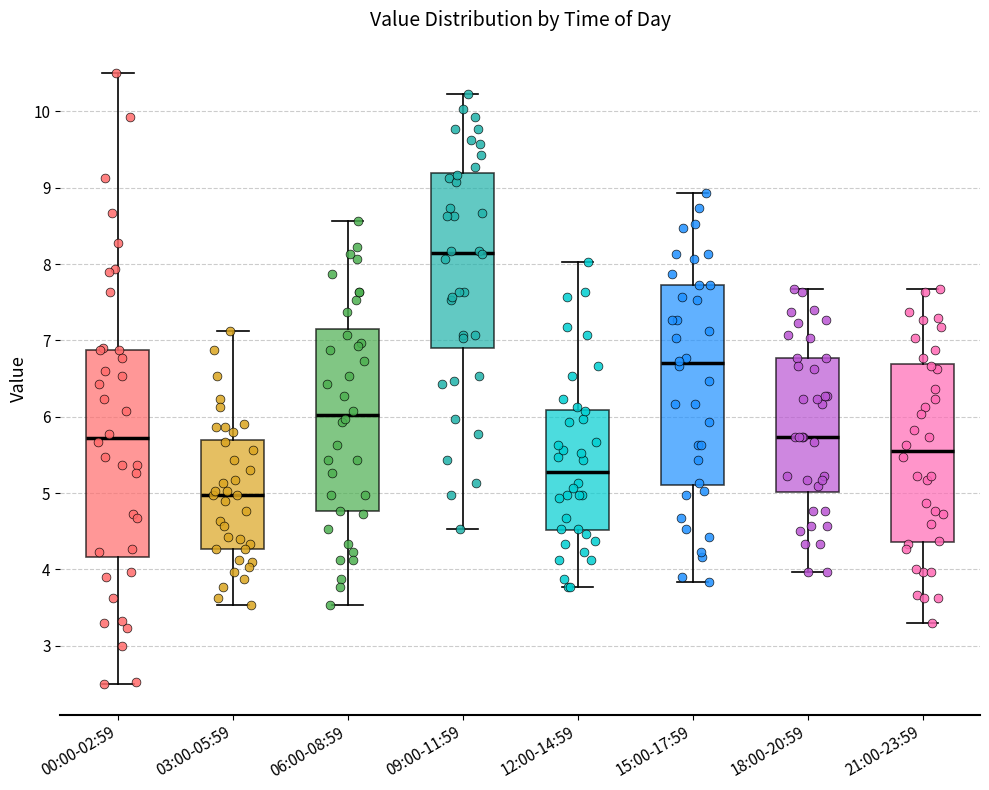

Which box has the highest median line?

09:00-11:59